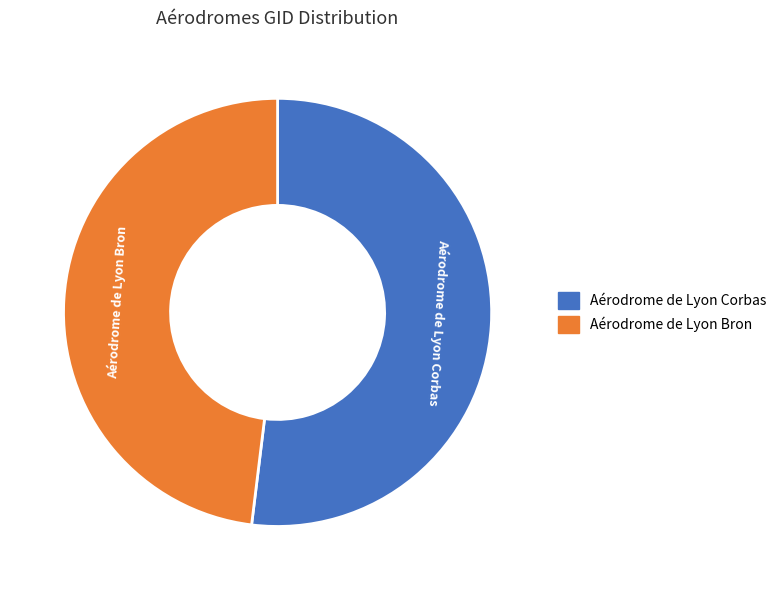

Which category has the biggest portion of the pie?

Aérodrome de Lyon Corbas